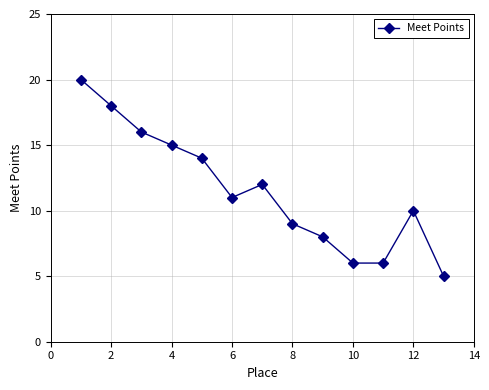

Reading right to left, what are all the values shown in this chart?

5	10	6	6	8	9	12	11	14	15	16	18	20